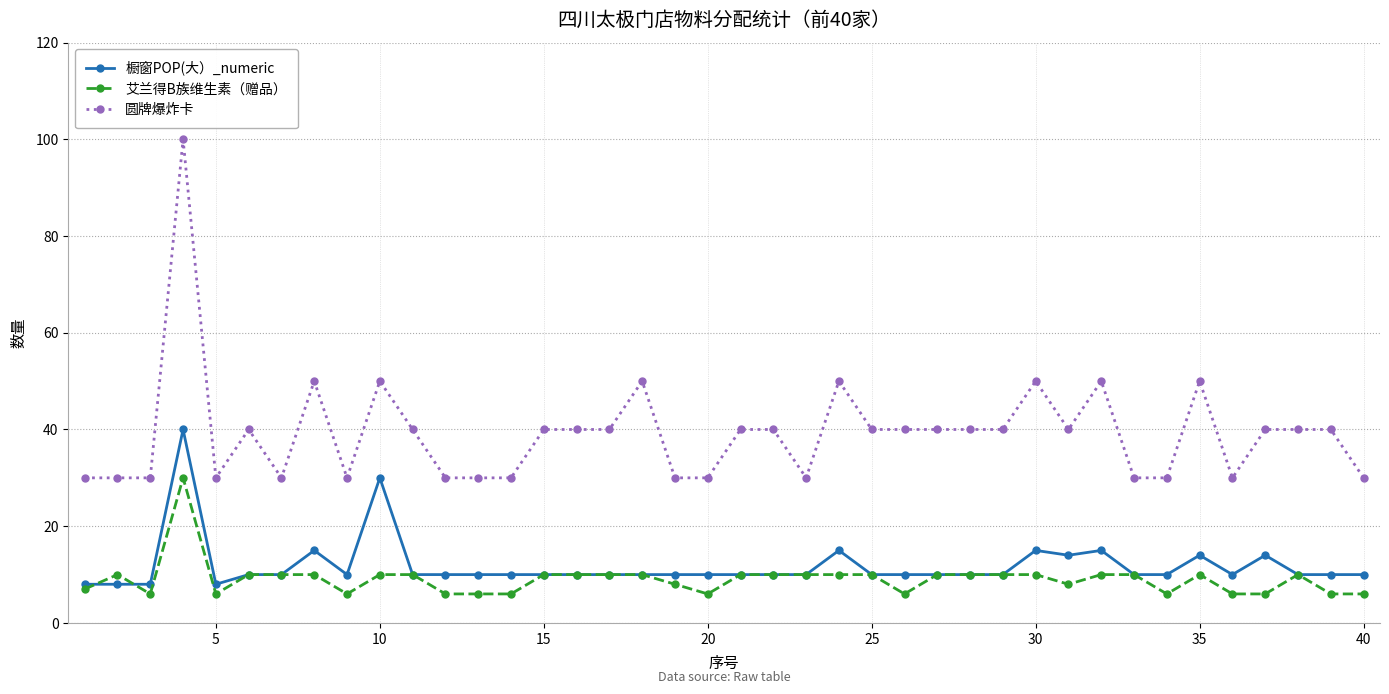

List the series in order of their peak value, highest first.

圆牌爆炸卡, 橱窗POP(大）_numeric, 艾兰得B族维生素（赠品）